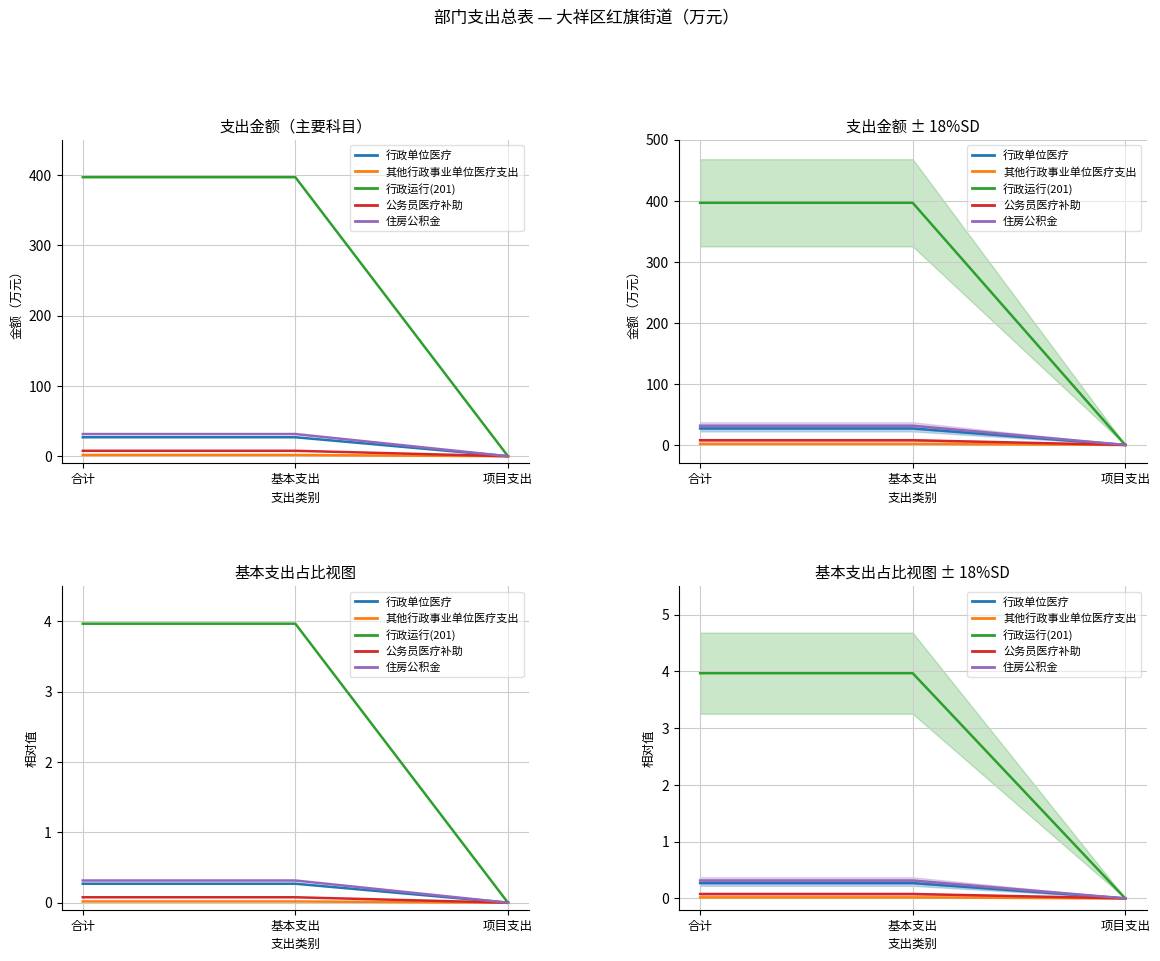

Count the 公务员医疗补助 values in the range 0 to 1.

3